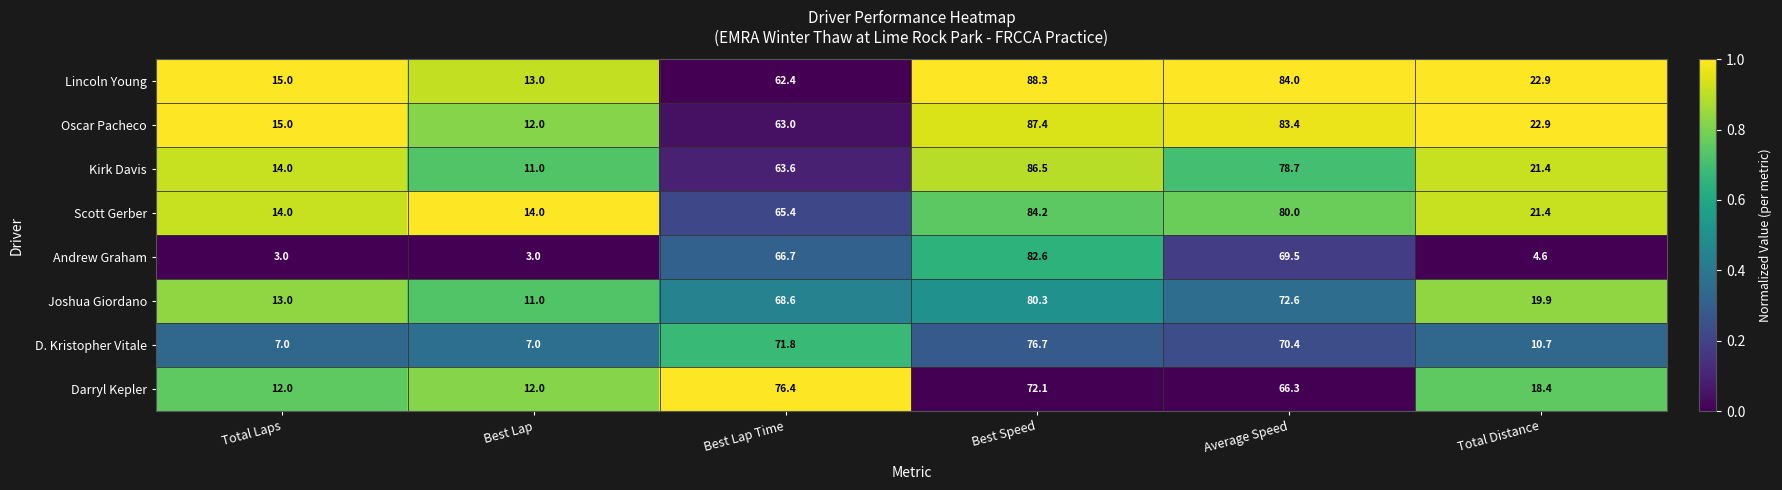

Which series has the largest total across all categories?

Lincoln Young